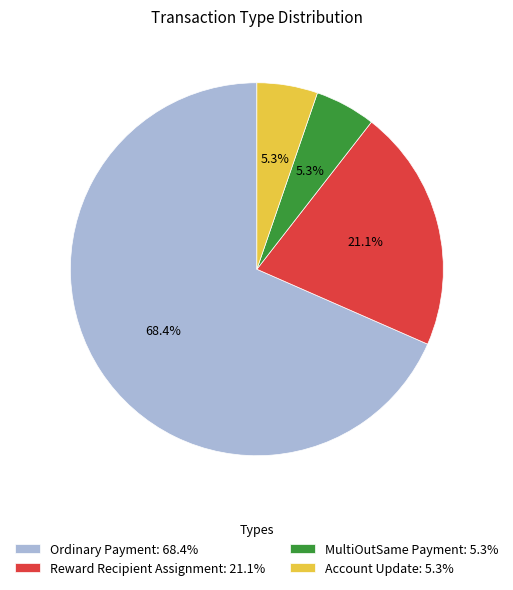

The Ordinary Payment slice represents 68% of the pie. True or false?

True